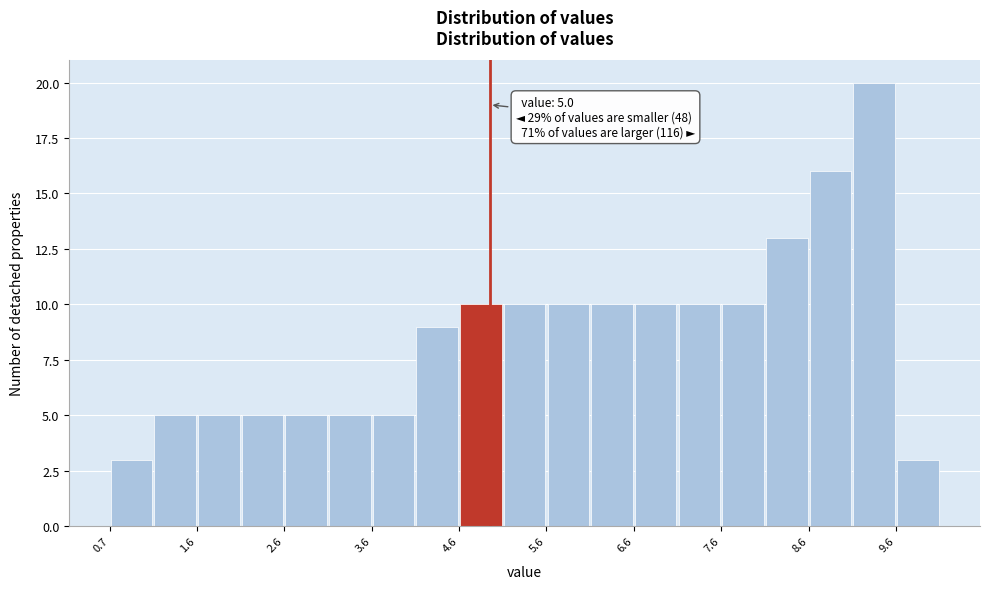

Over which range of the x-axis is the bar tallest?

9.15 to 9.65